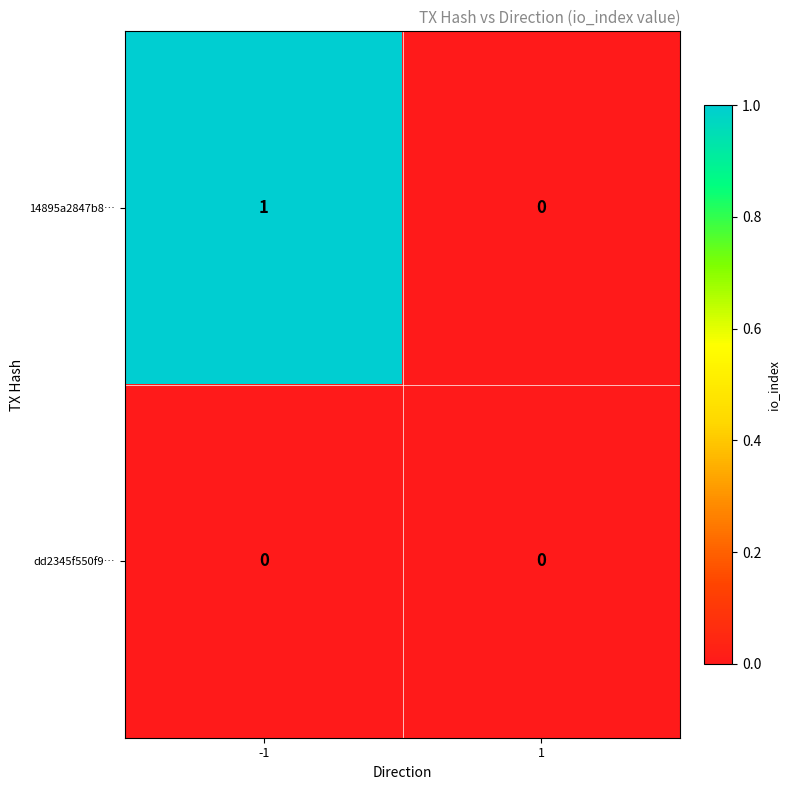

Reading left to right, extract all data points from this chart.

14895a2847b8…: 1	0
dd2345f550f9…: 0	0